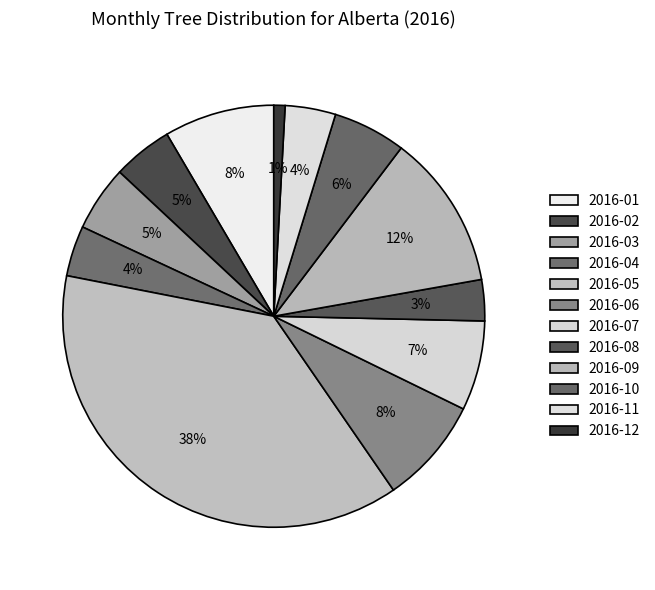

How many segments does this pie chart have?

12